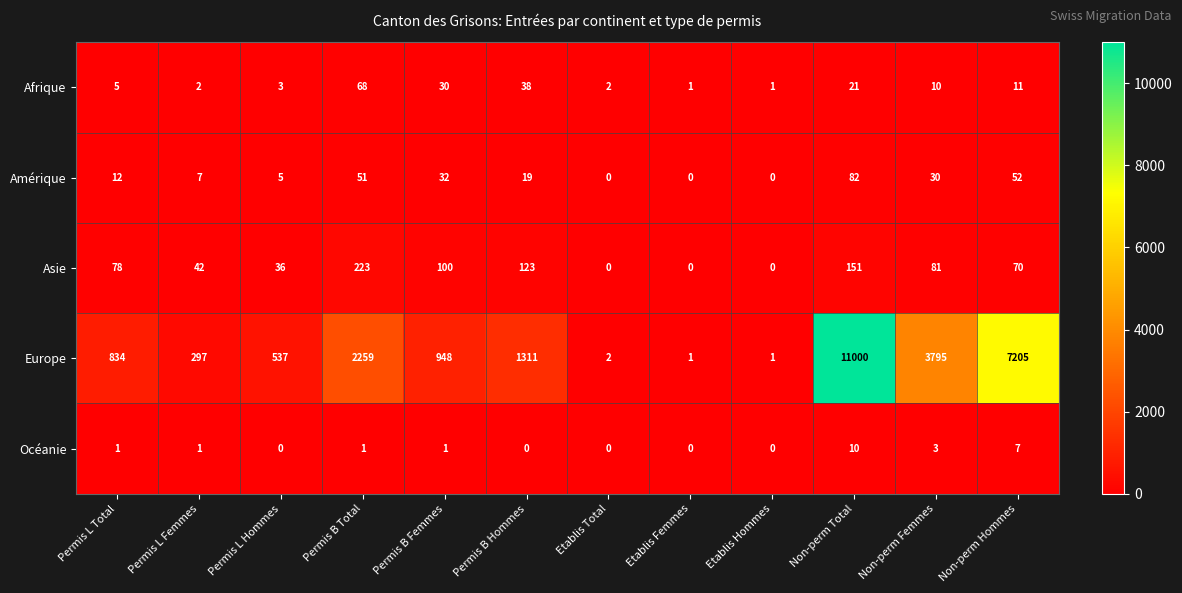

Which series changed the most between Permis B Total and Non-perm Total?

Europe